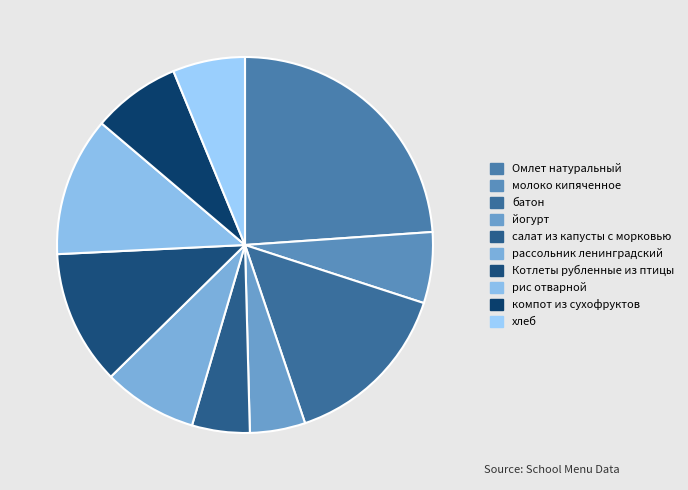

How many segments does this pie chart have?

10